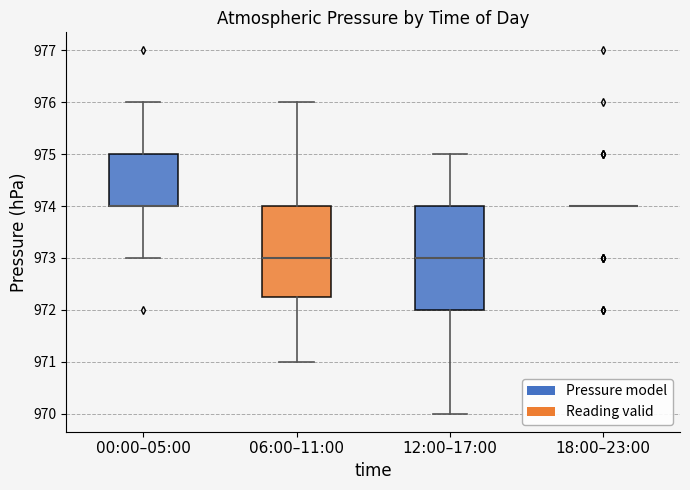

Reading left to right, transcribe this box plot: for each box, give where its median line is, the range the box spans, and where its two whiskers end, as read against the y-axis. The values are not printed on the chart, so give them approximately, as read against the axis.

00:00–05:00: median 974.0 (drawn on the box's lower edge), box 974.0 to 975.0, whiskers 973.0 to 976.0
06:00–11:00: median 973.0, box 972.3 to 974.0, whiskers 971.0 to 976.0
12:00–17:00: median 973.0, box 972.0 to 974.0, whiskers 970.0 to 975.0
18:00–23:00: box collapsed to a line at 974.0, whiskers 974.0 to 974.0